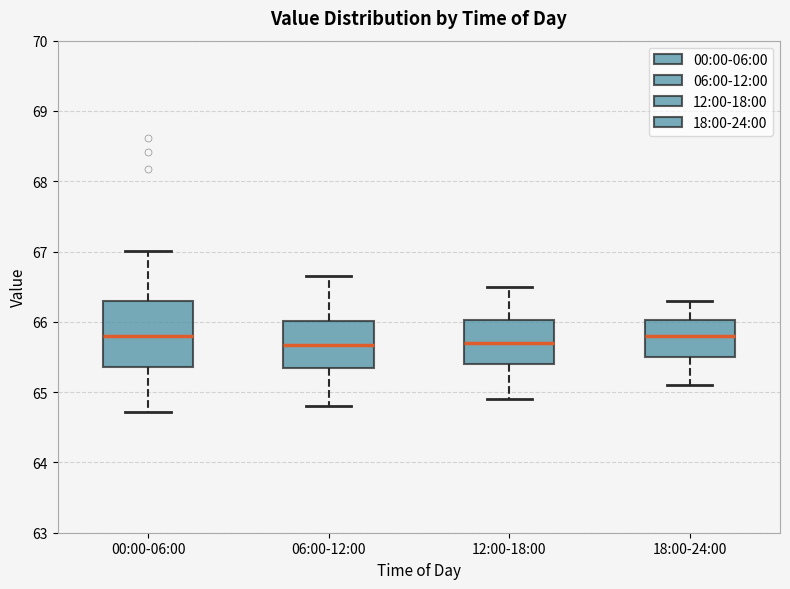

Reading left to right, transcribe this box plot: for each box, give where its median line is, the range the box spans, and where its two whiskers end, as read against the y-axis. The values are not printed on the chart, so give them approximately, as read against the axis.

00:00-06:00: median 65.8, box 65.4 to 66.3, whiskers 64.7 to 67.0
06:00-12:00: median 65.7, box 65.3 to 66.0, whiskers 64.8 to 66.7
12:00-18:00: median 65.7, box 65.4 to 66.0, whiskers 64.9 to 66.5
18:00-24:00: median 65.8, box 65.5 to 66.0, whiskers 65.1 to 66.3